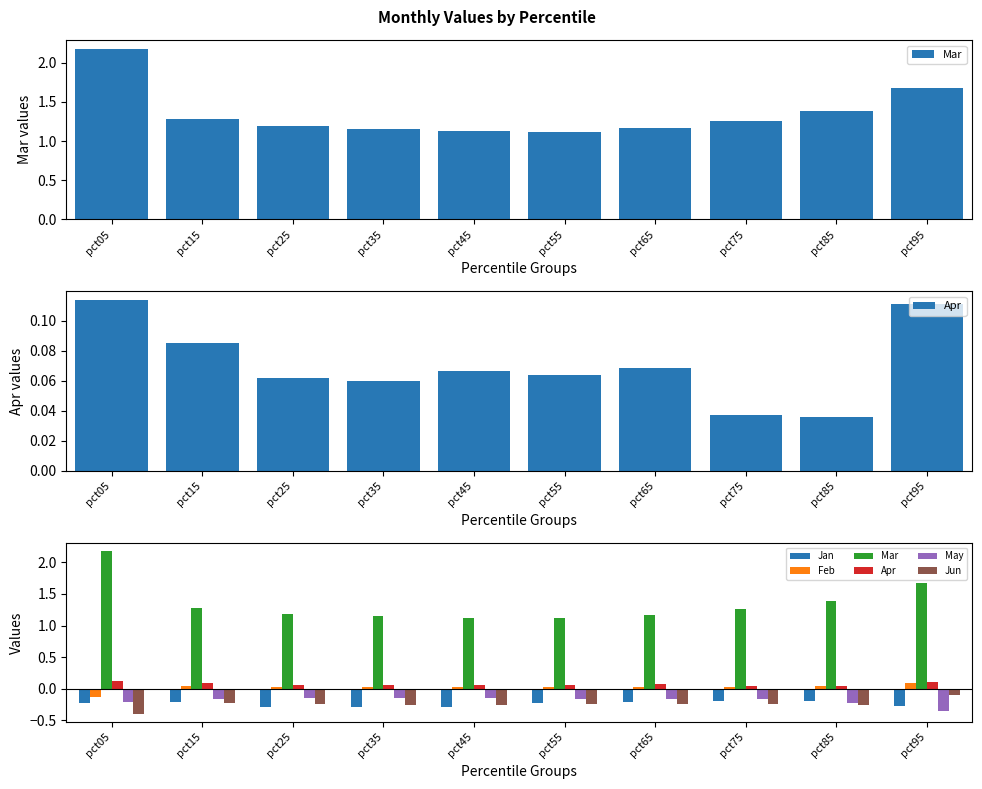

Where is Apr nearest to the value 0?

pct85